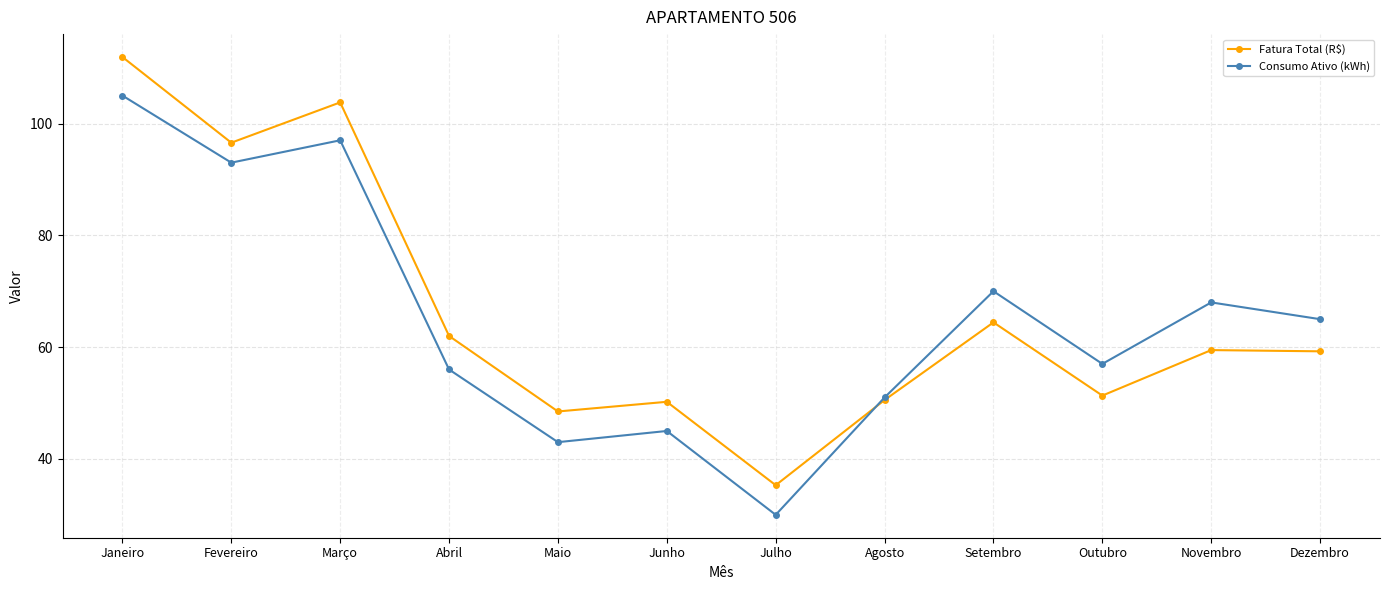

What is the label of the 4th point from the right?

Setembro